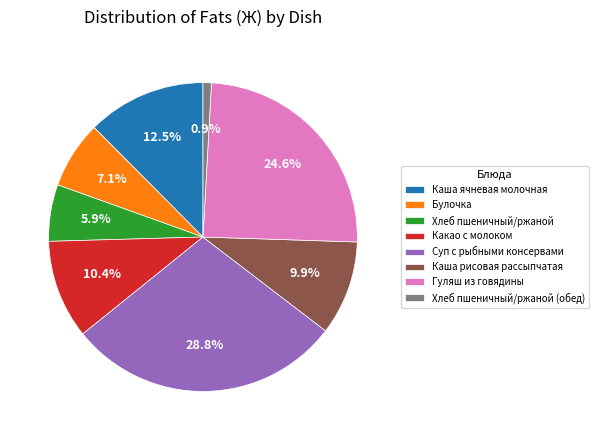

How much of the chart is everything except Каша рисовая рассыпчатая?

90.1%